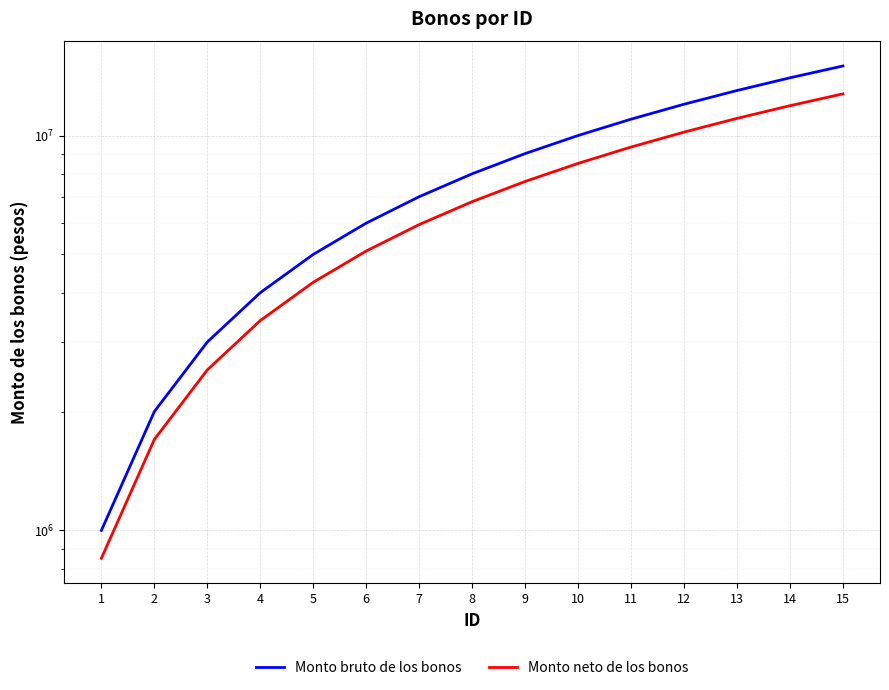

Which label corresponds to the largest value in the chart?

15